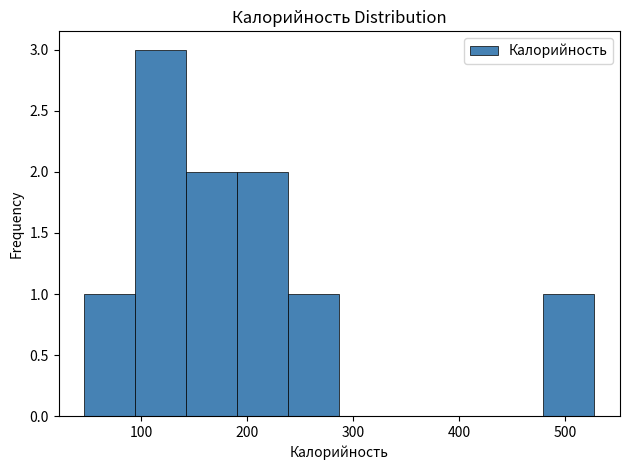

Which range on the x-axis has the tallest bar?

90 to 140